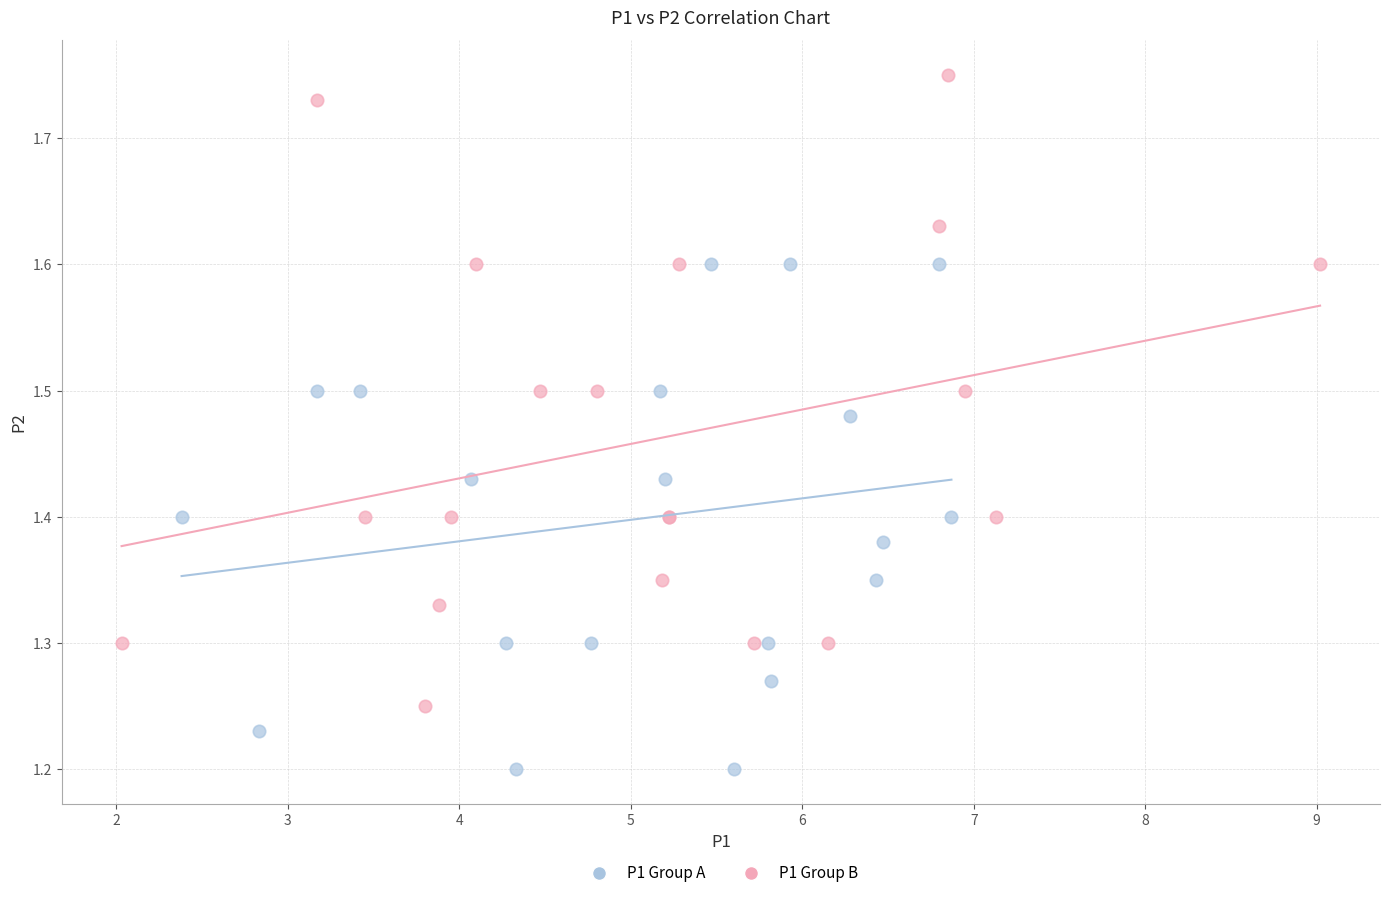

What are all the series names shown in the legend?

P1 Group A, P1 Group B